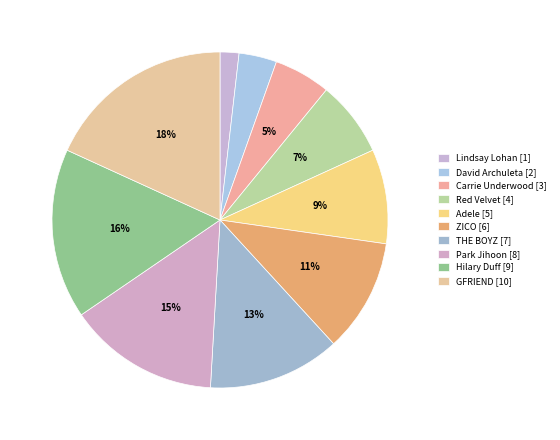

Count the number of slices in the pie.

10